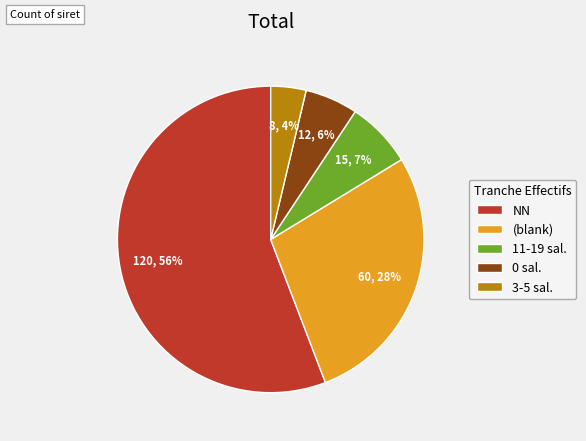

Which category has the smallest portion of the pie?

3-5 sal.